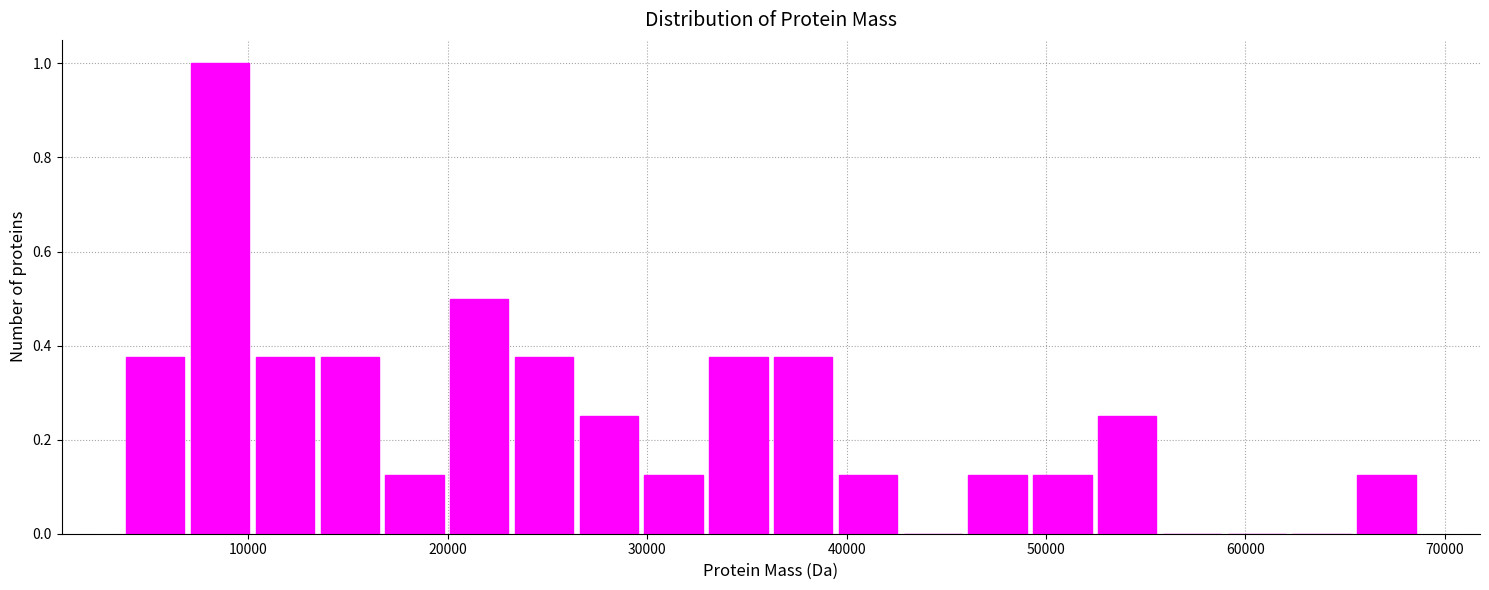

Around what value on the x-axis is the tallest bar? Give the approximate position of its centre, as read against the axis.

9000